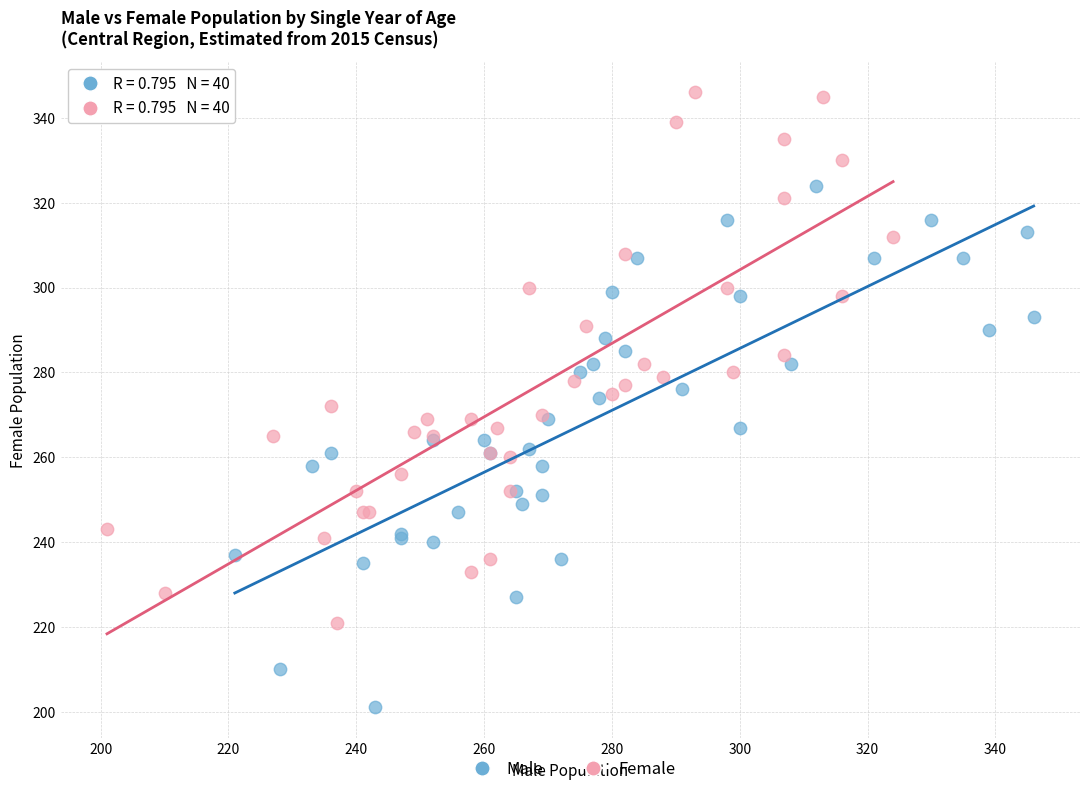

What are all the series names shown in the legend?

Male, Female